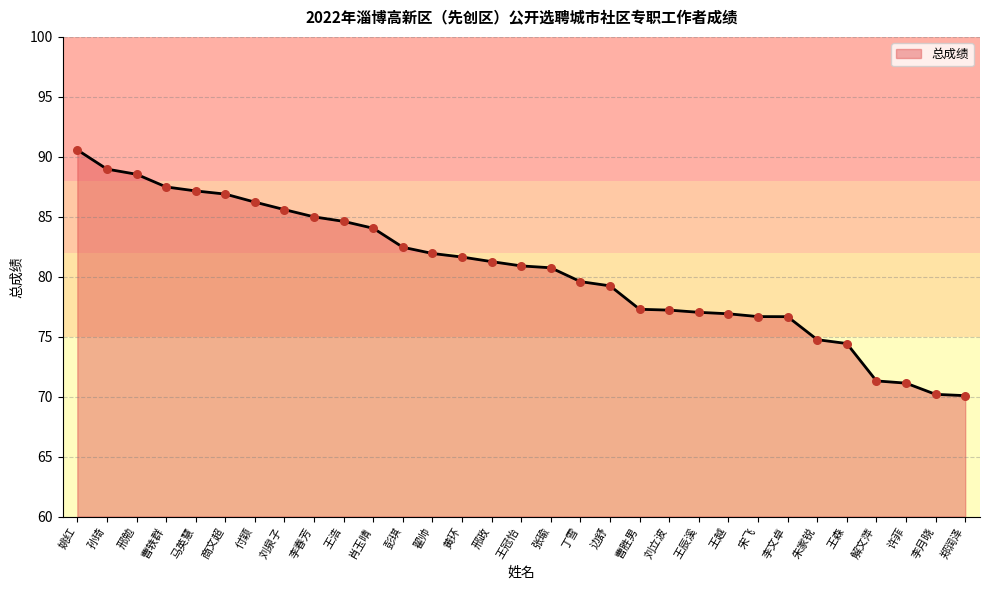

What is the change in value from 王冠怡 to 许菲?

-9.8